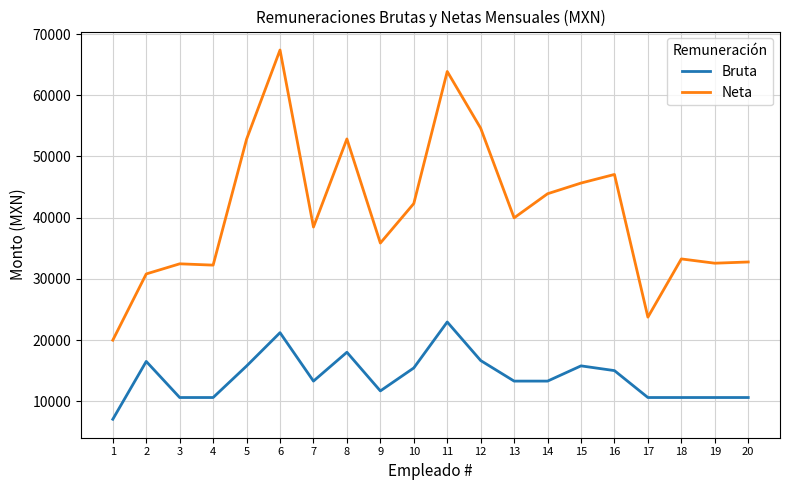

Where is Neta nearest to the value 43685?

14